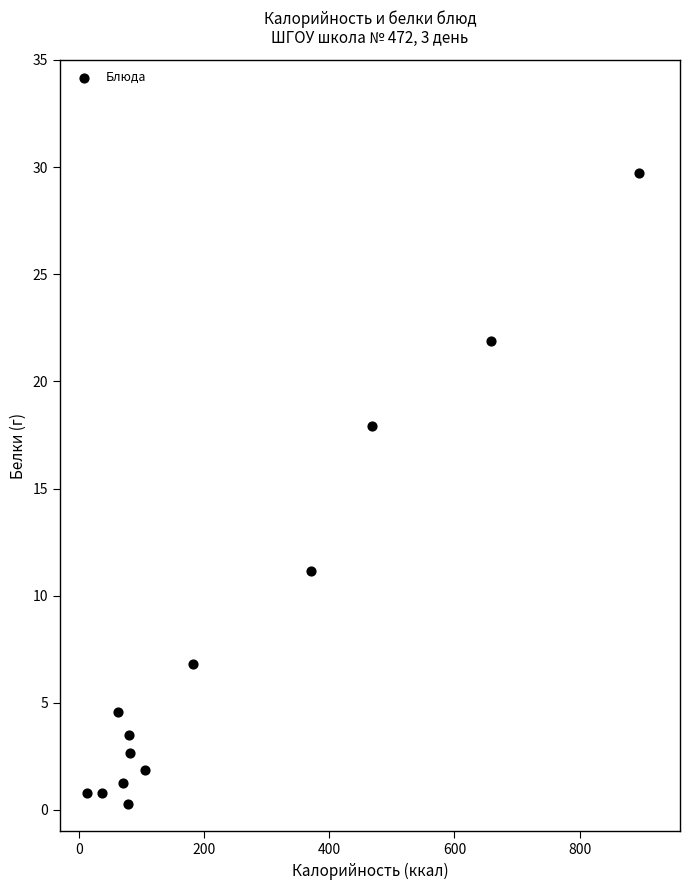

What Y value in the scatter plot is closest to 15?

17.9